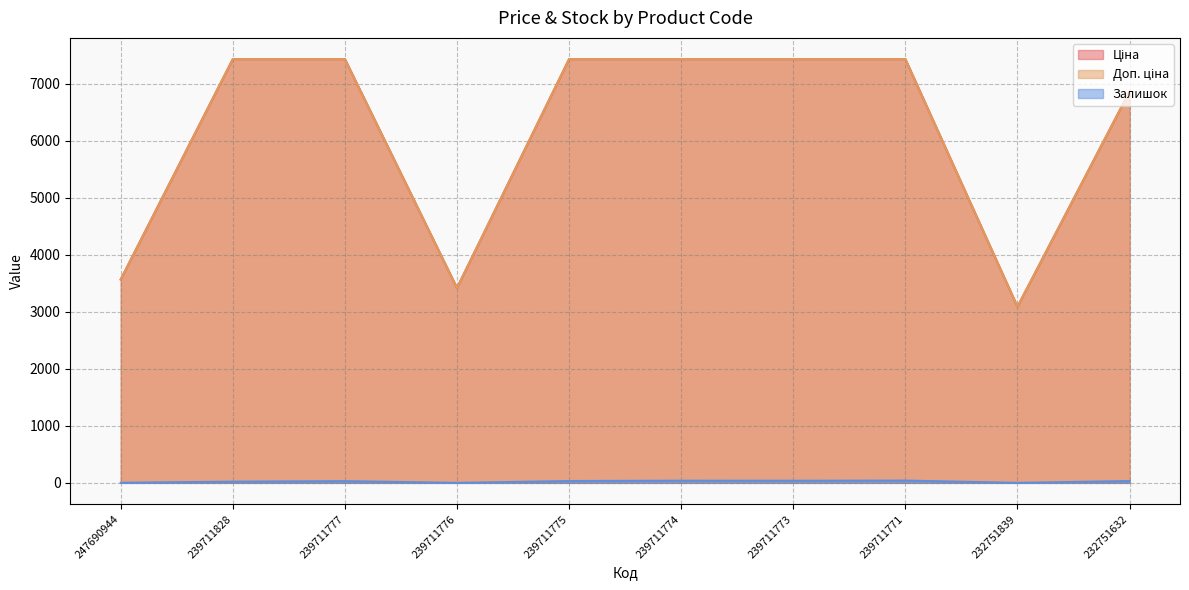

What is the difference between the second highest and minimum values in the Ціна series?

4344.9